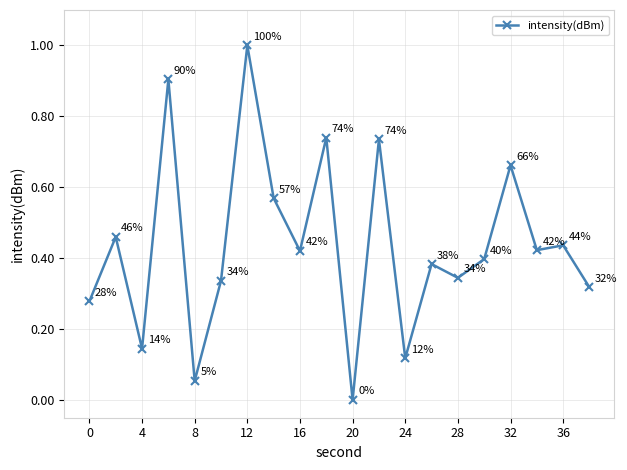

What is the greatest value displayed?

1.0